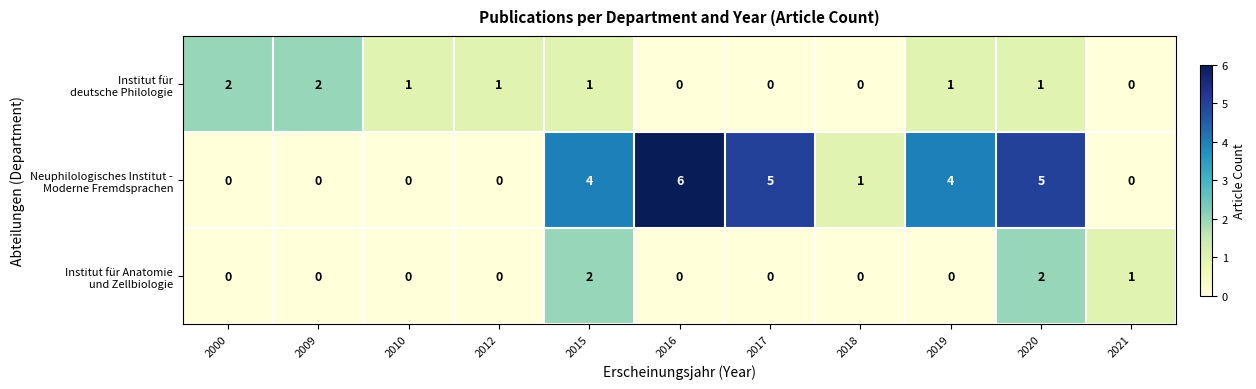

At how many categories does at least one series exceed 3?

5